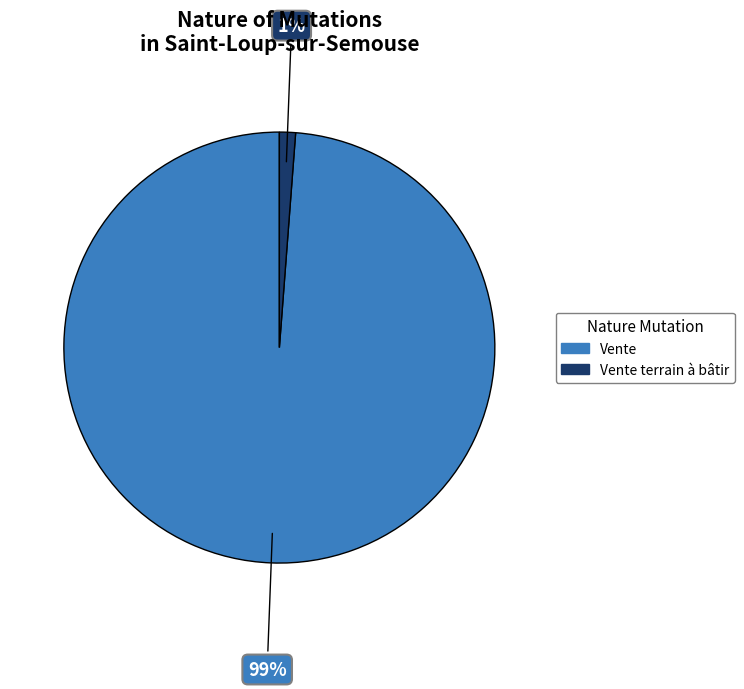

How many segments does this pie chart have?

2